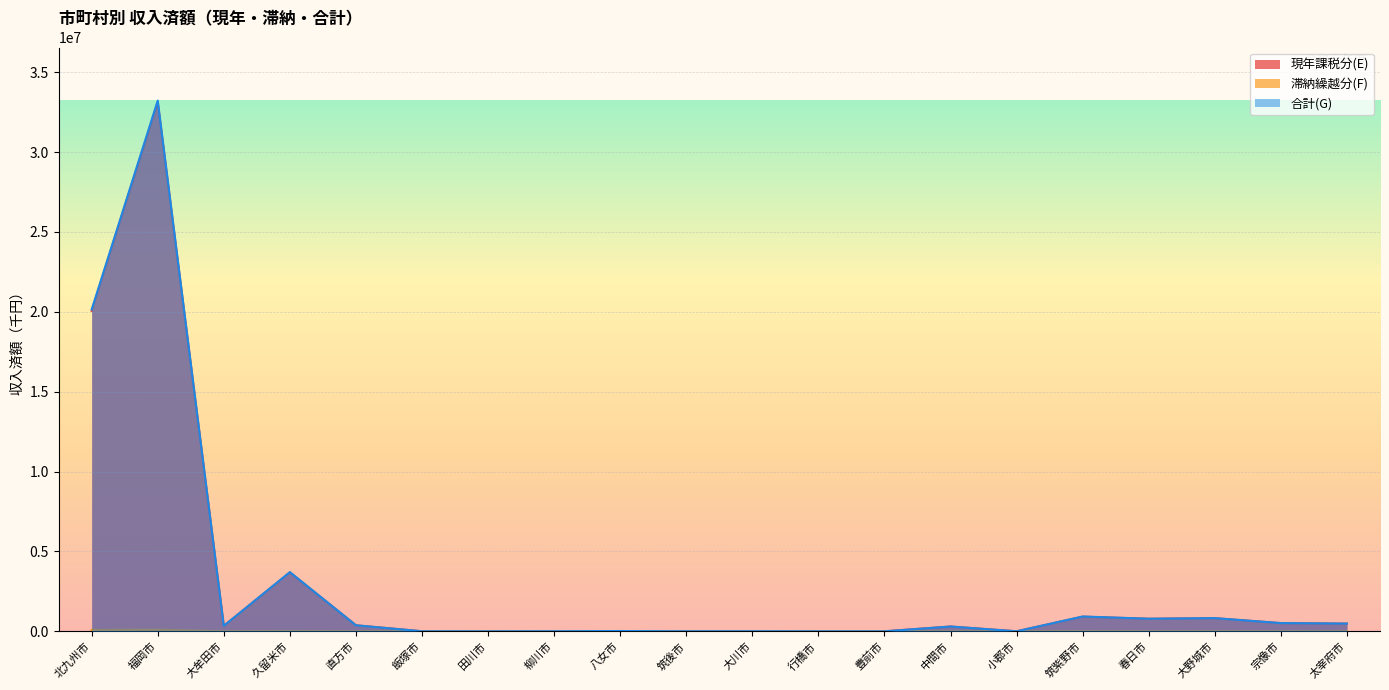

Which label corresponds to the smallest value in the chart?

田川市